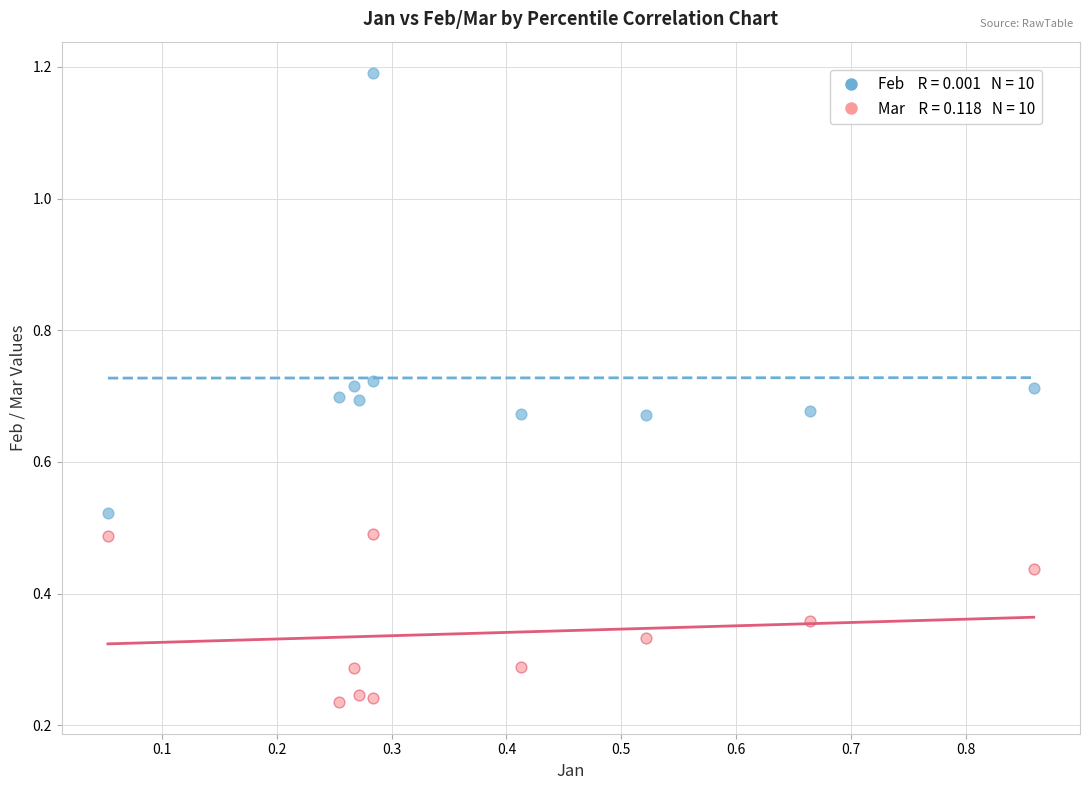

Across all data points, what is the range of X values (max minus min)?

0.8